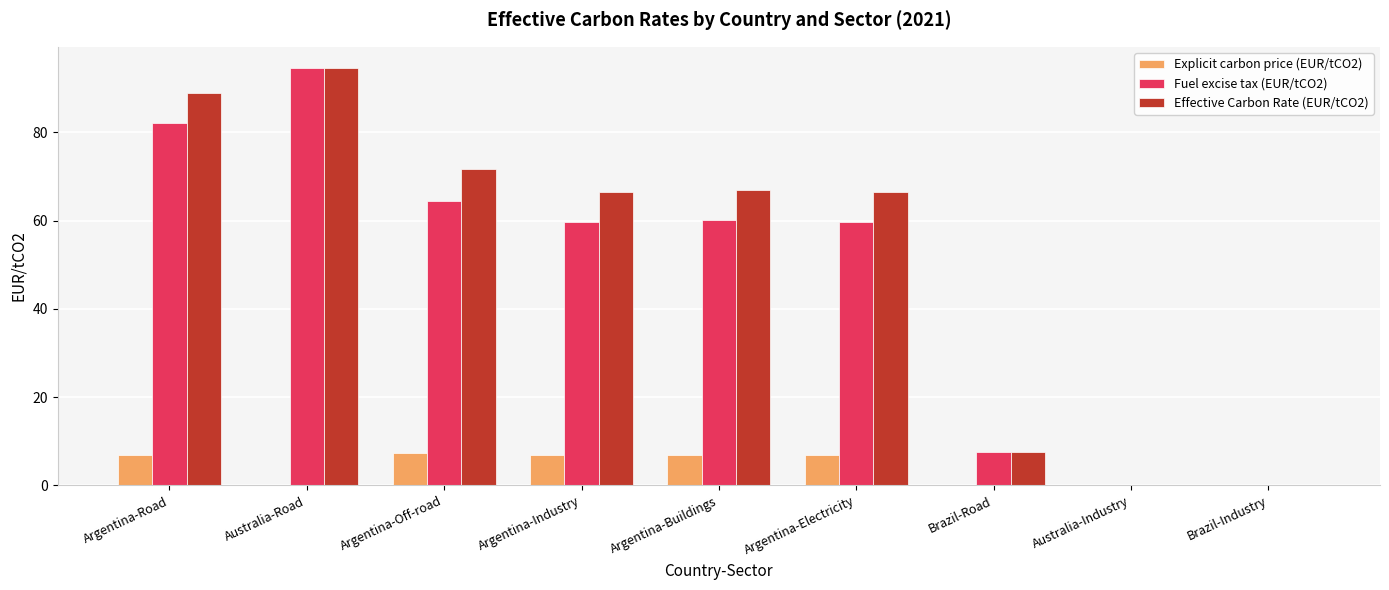

What are all the series names shown in the legend?

Explicit carbon price (EUR/tCO2), Fuel excise tax (EUR/tCO2), Effective Carbon Rate (EUR/tCO2)